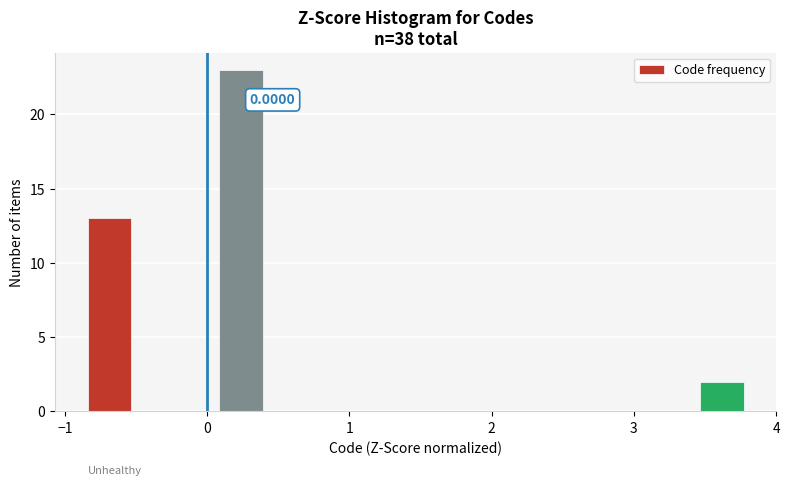

Read against the x-axis, roughly where is the centre of the tallest bar?

0.2